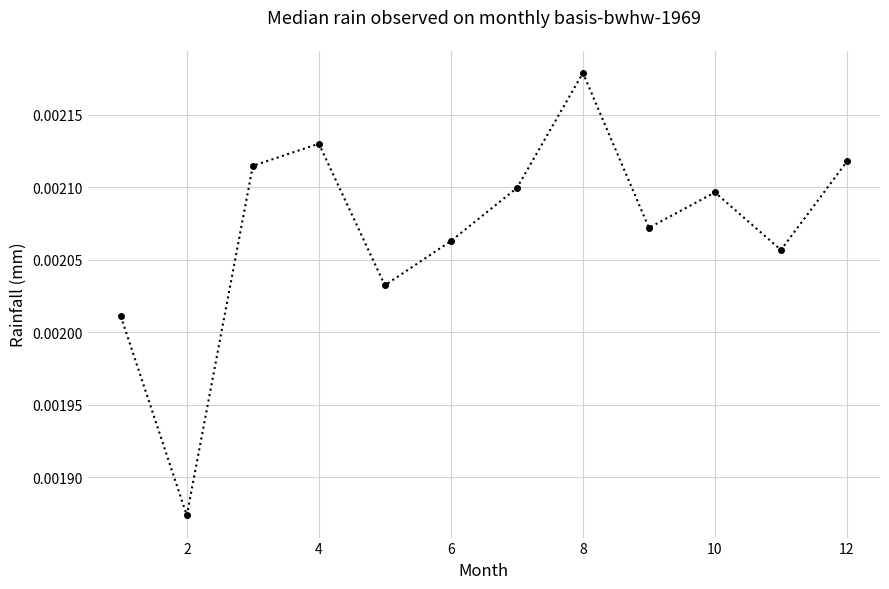

How many lines are shown in the chart?

1